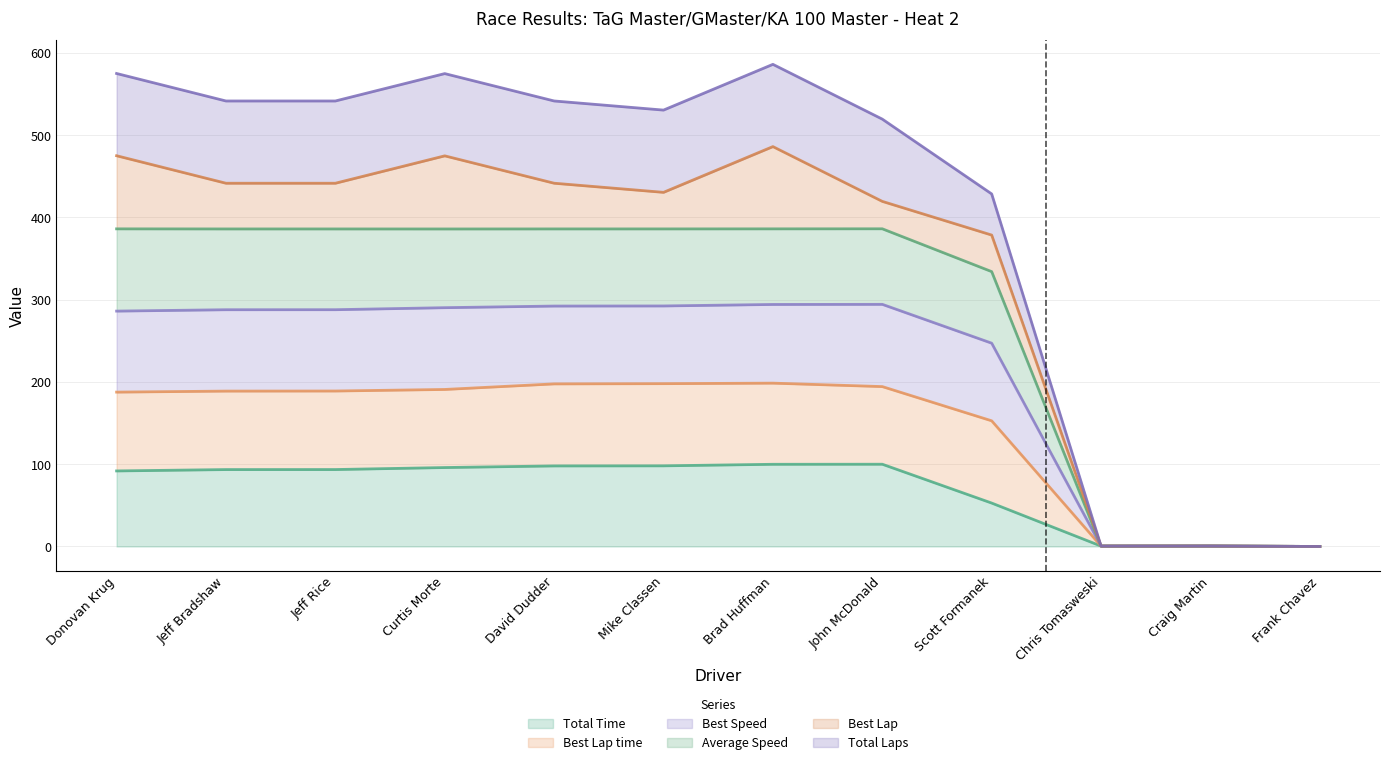

The value of Total Time at Brad Huffman is 99.9. True or false?

True